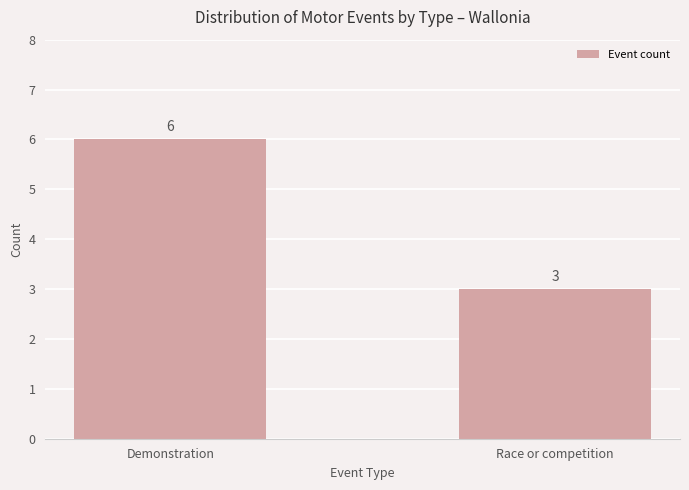

Approximately how many times larger is the value at Race or competition compared to Demonstration?

0.5